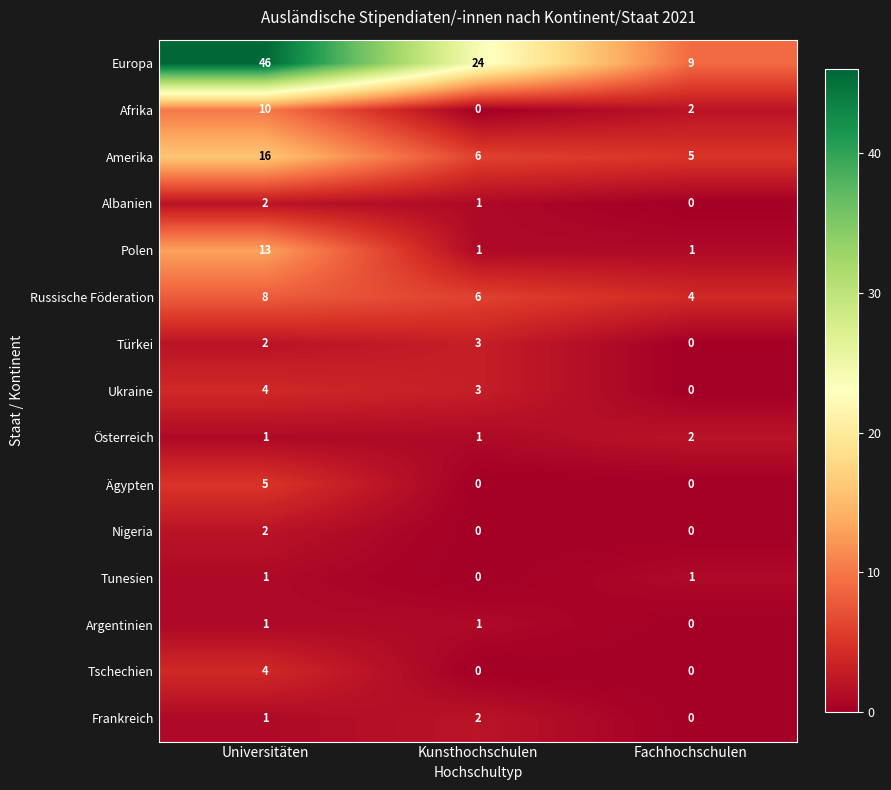

Which series has the widest spread of values?

Europa